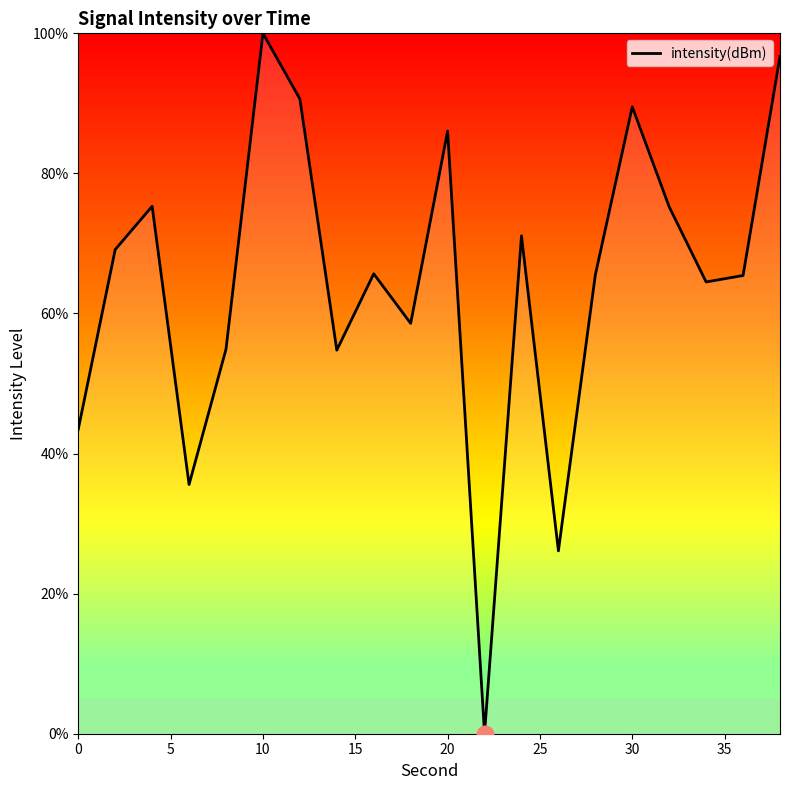

What is the difference between the maximum and minimum values?

100.0